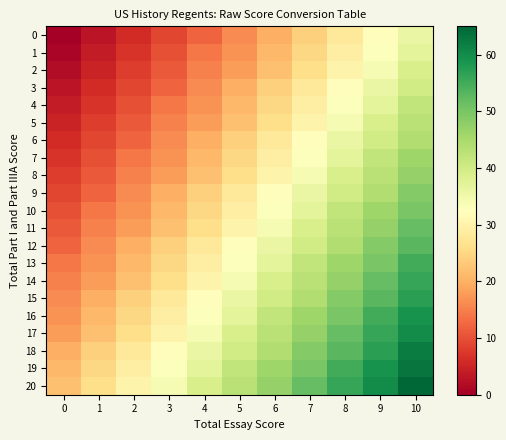

Which label corresponds to the largest value in the chart?

10